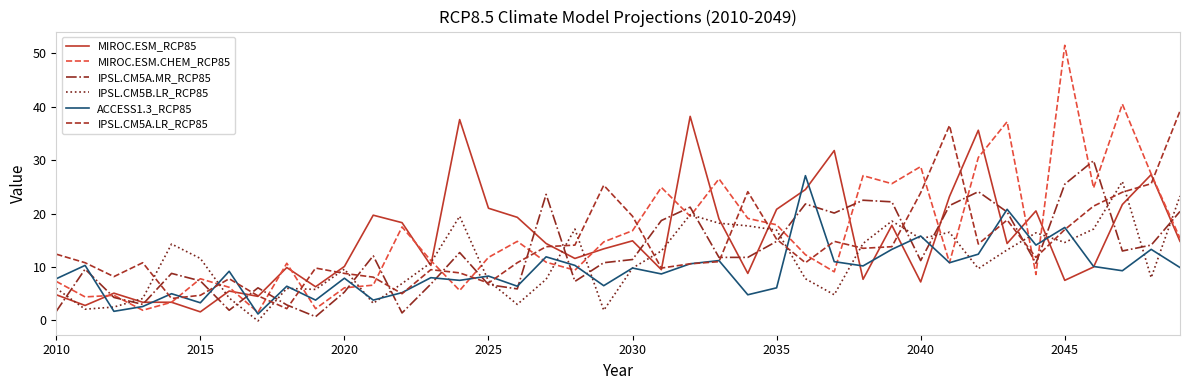

What is the maximum value for ACCESS1.3_RCP85?

27.1